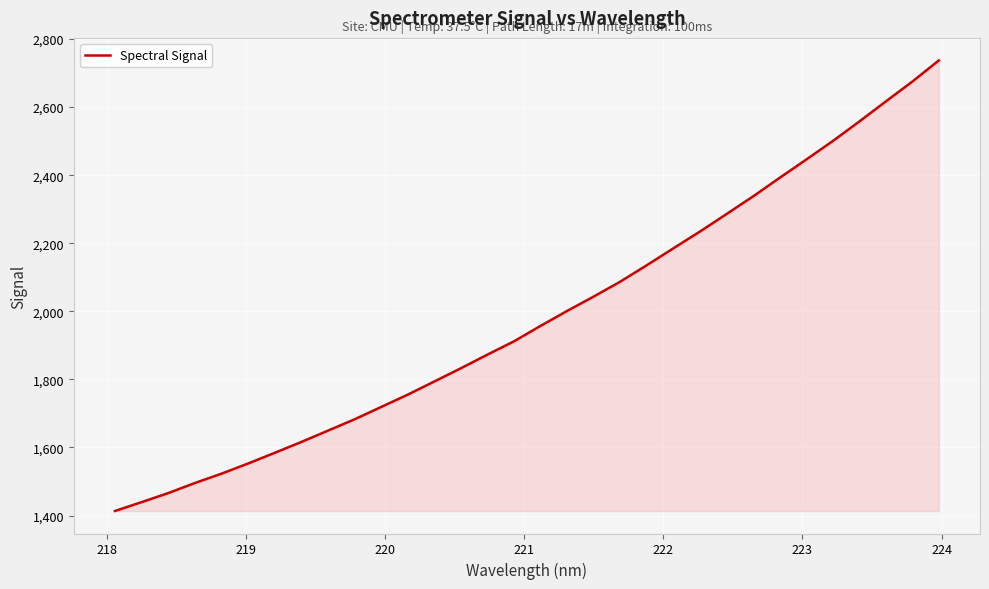

Reading left to right, what are all the values shown in this chart?

1413.4	1439.3	1465.9	1495.4	1522.8	1552.7	1584.1	1616.0	1649.2	1682.4	1718.7	1754.9	1793.6	1832.5	1872.6	1911.7	1957.0	2001.0	2043.2	2087.0	2135.3	2185.0	2234.3	2285.6	2337.5	2392.0	2445.6	2500.0	2557.5	2616.4	2674.9	2737.2